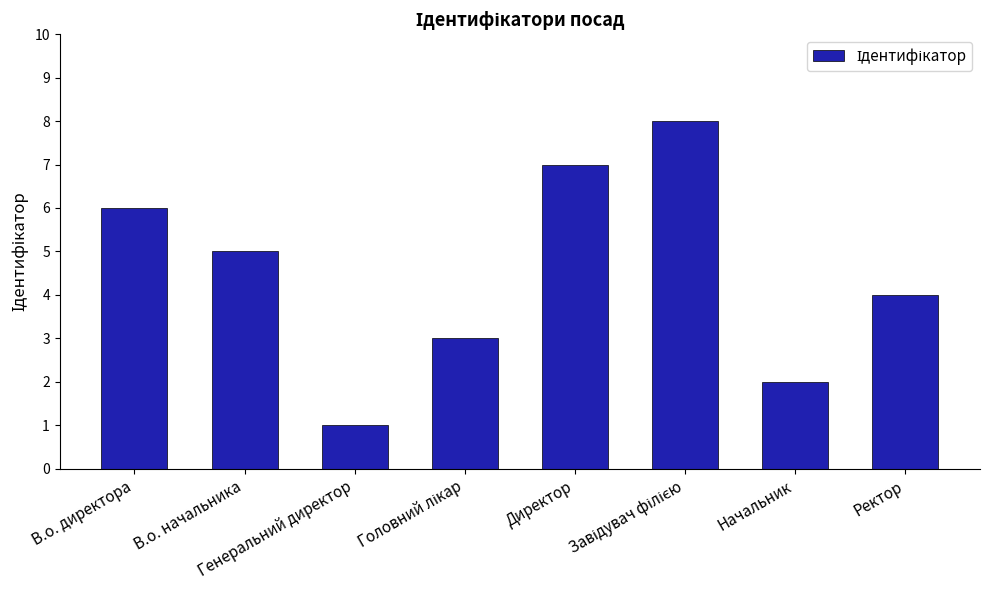

Count the values in the range 3 to 7.

5